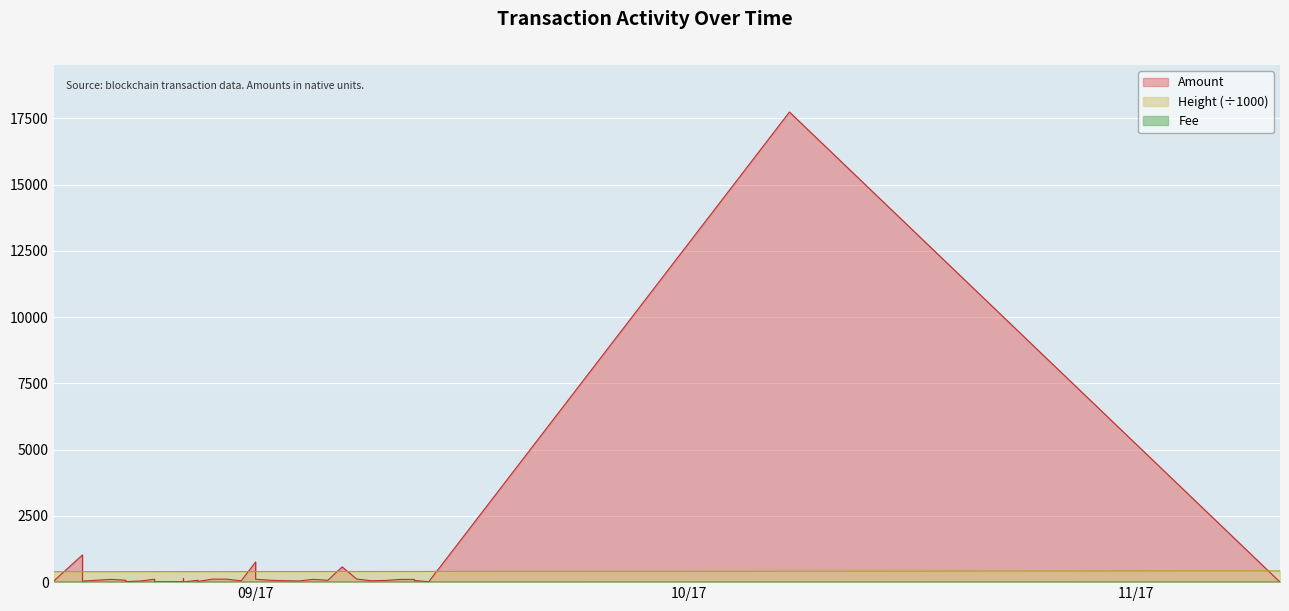

How many interior local peaks does the Fee series have?

1